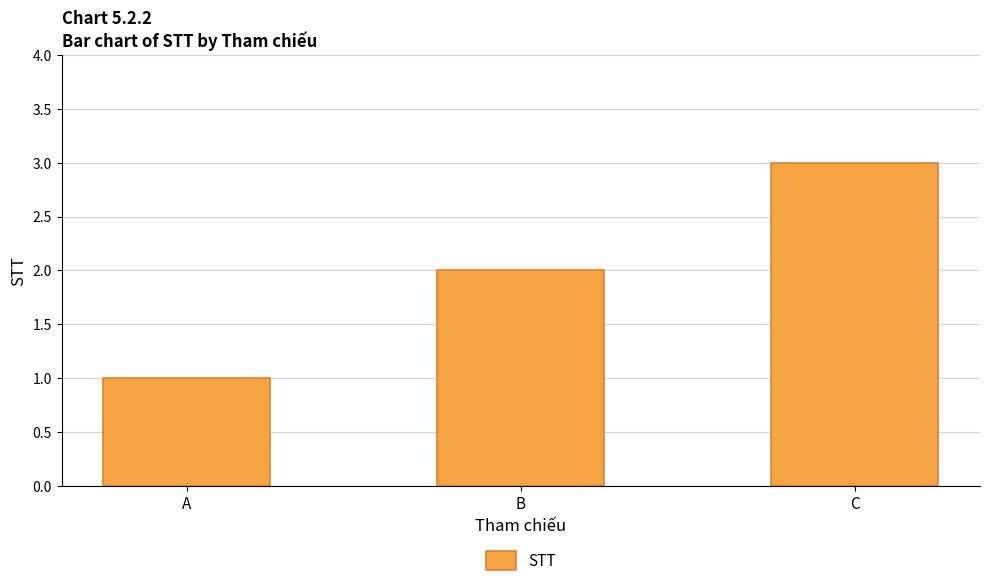

What is the ratio of the value at A to the value at C?

0.3